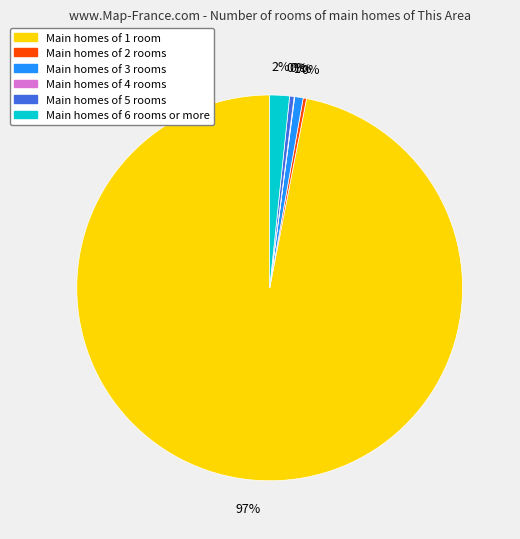

Combined, do Main homes of 1 room and Main homes of 3 rooms account for over 50%?

Yes